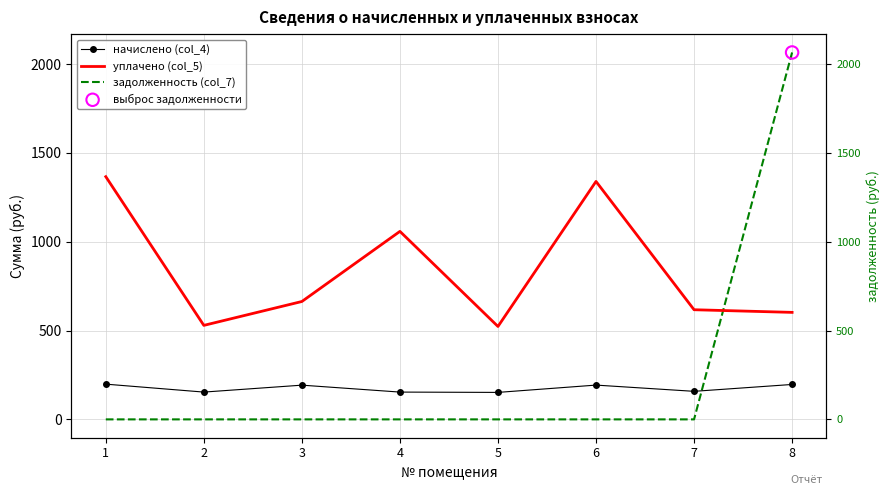

Which series has the largest total across all categories?

уплачено (col_5)